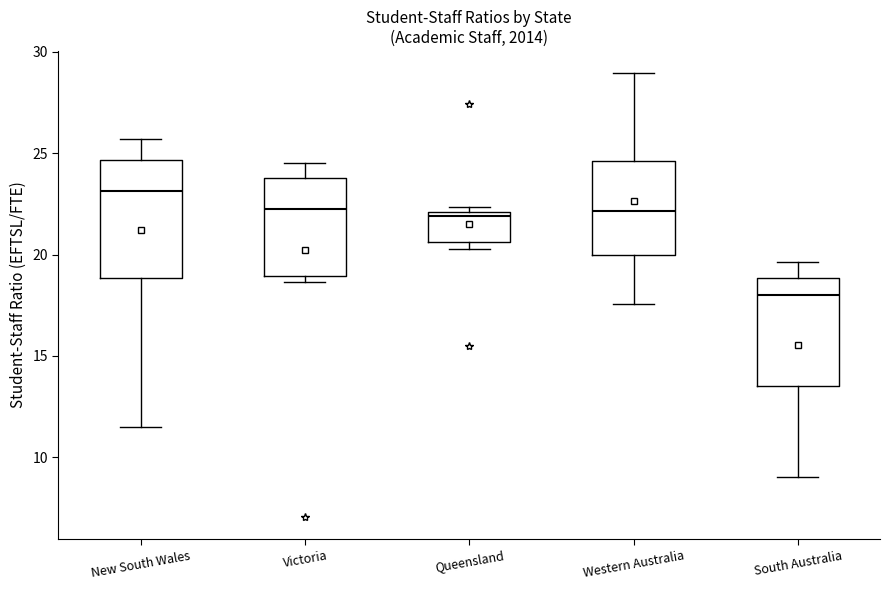

Where does the median line of the box for South Australia sit on the y-axis? The values are not printed on the chart, so give them approximately, as read against the axis.

18.0